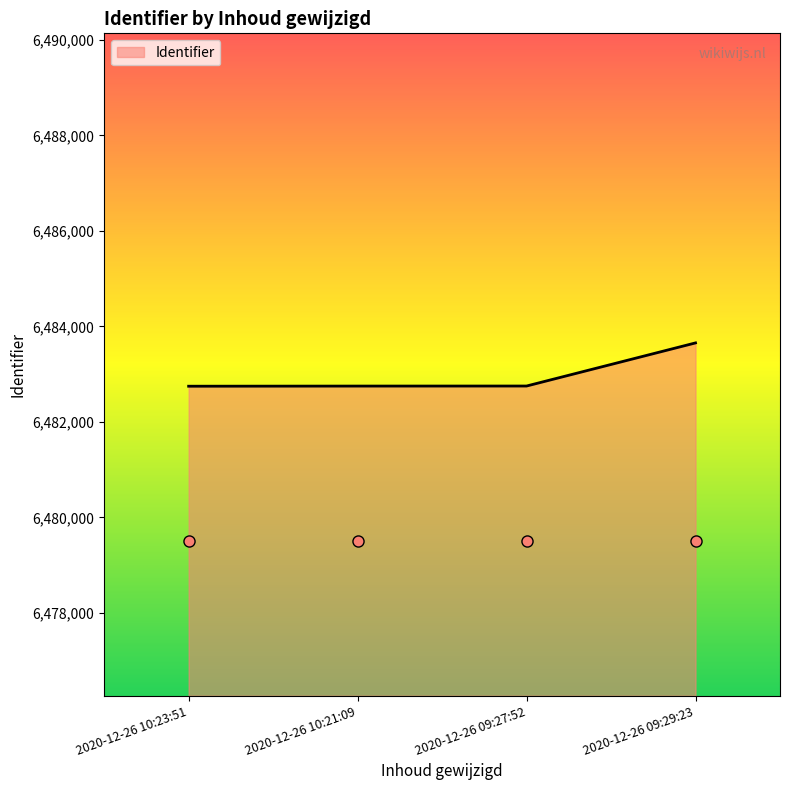

True or false: the data shows 8485823 at 2020-12-26 09:27:52.

False